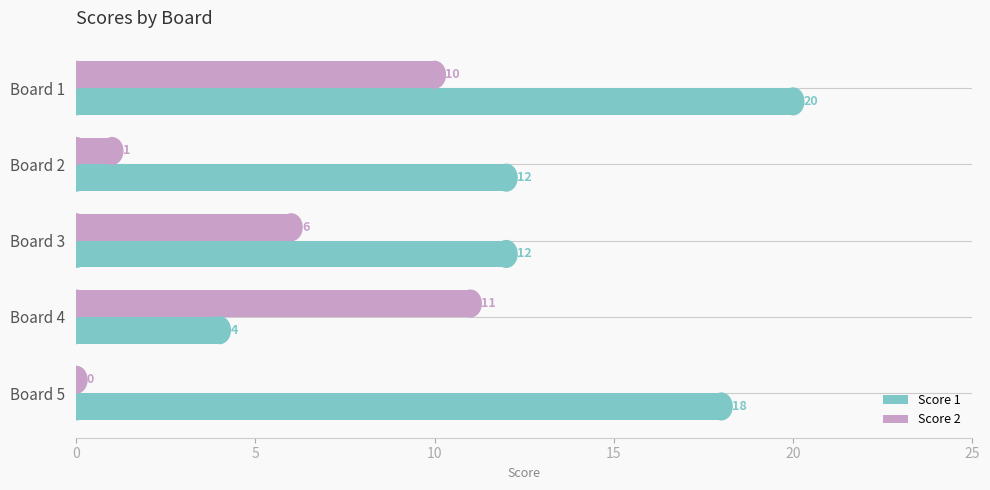

Which series has the largest total across all categories?

Score 1